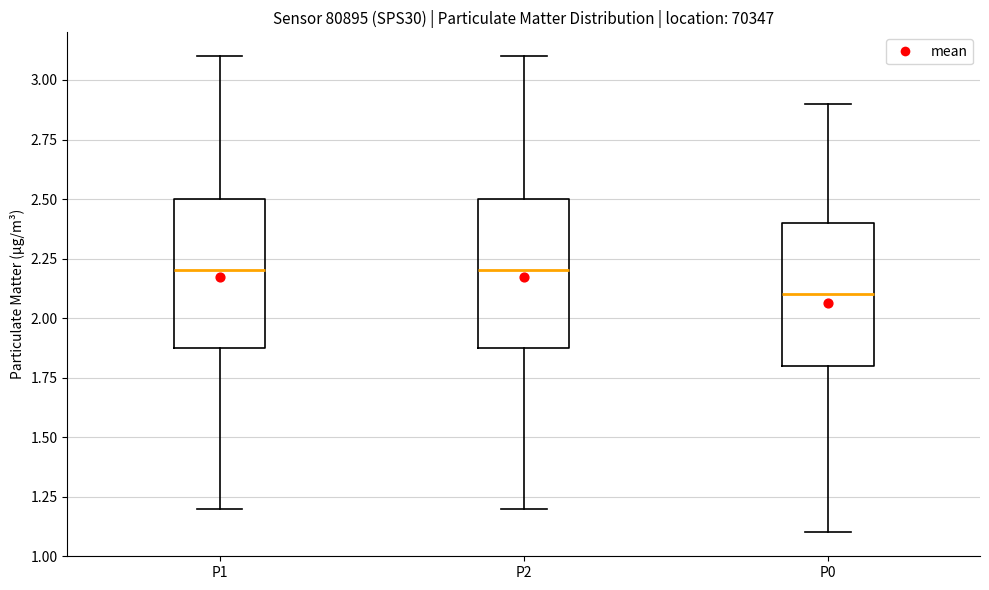

Where is the upper edge of the box for P2 on the y-axis? The values are not printed on the chart, so give them approximately, as read against the axis.

2.5